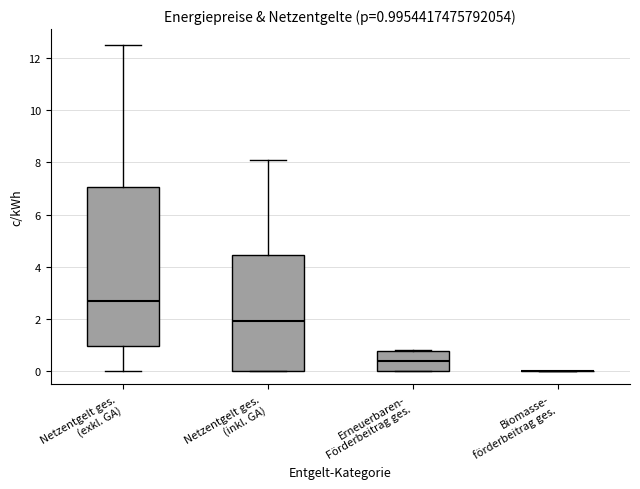

Comparing the boxes themselves (not the whiskers), which one is the tallest?

Netzentgelt ges. (exkl. GA)